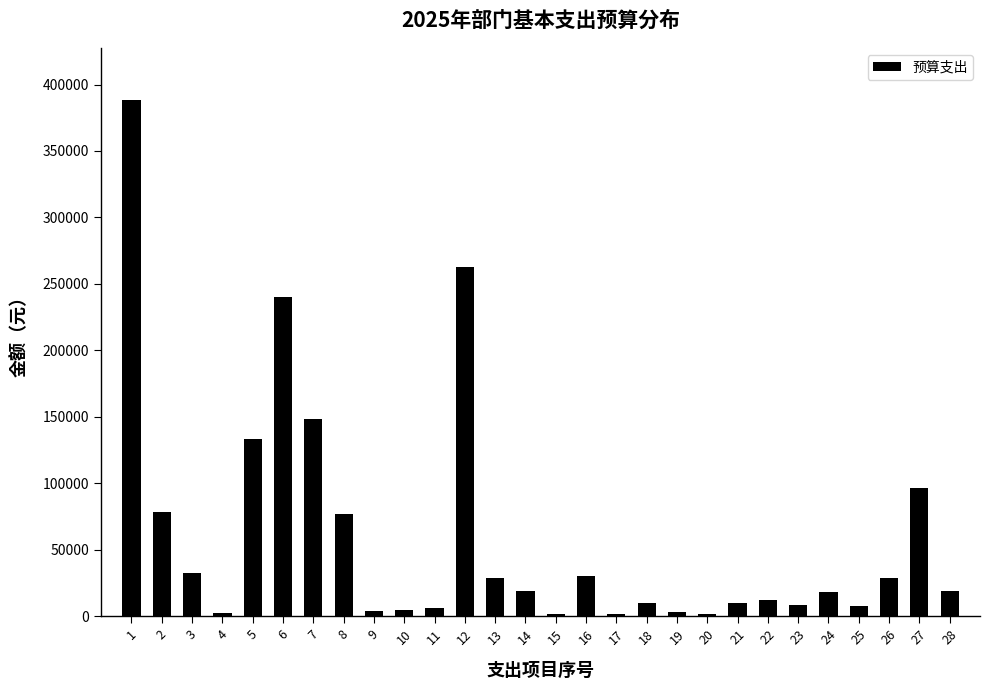

What is the maximum value shown in the chart?

388740.0